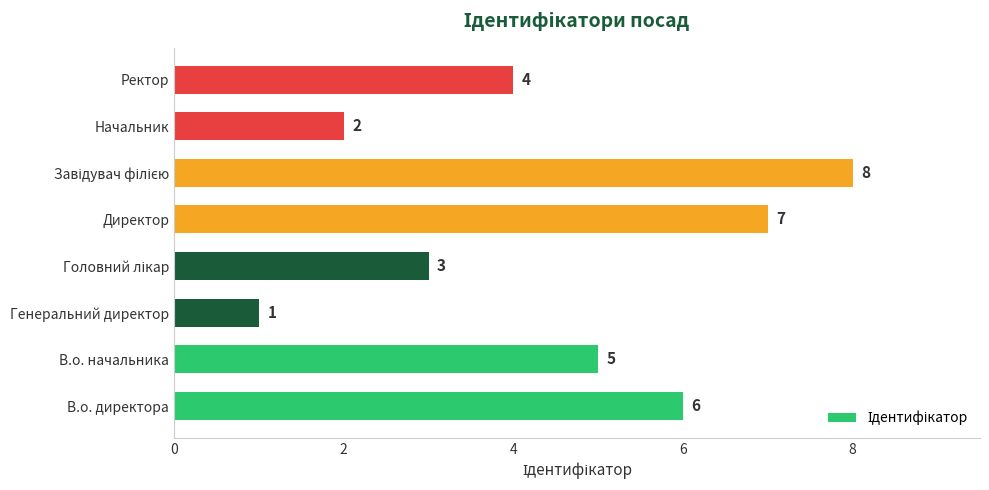

Reading bottom to top, extract all data points from this chart.

6	5	1	3	7	8	2	4